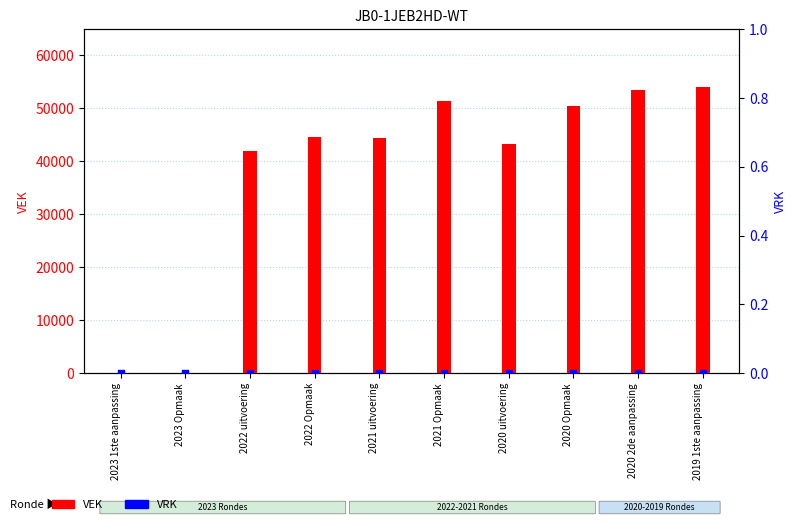

Which series has the largest total across all categories?

VEK